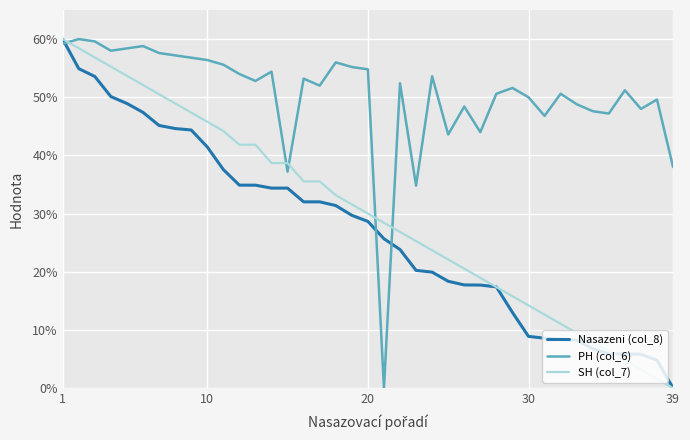

Which series has the largest total across all categories?

PH (col_6)